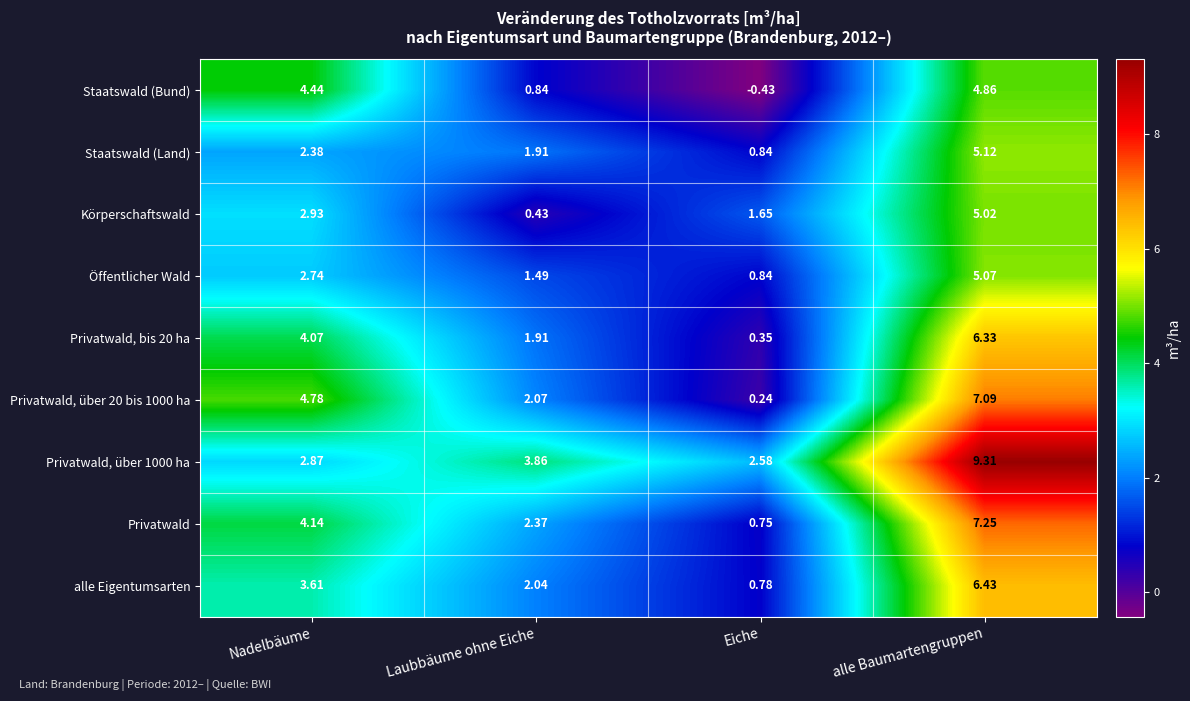

How many distinct data groups are displayed?

9